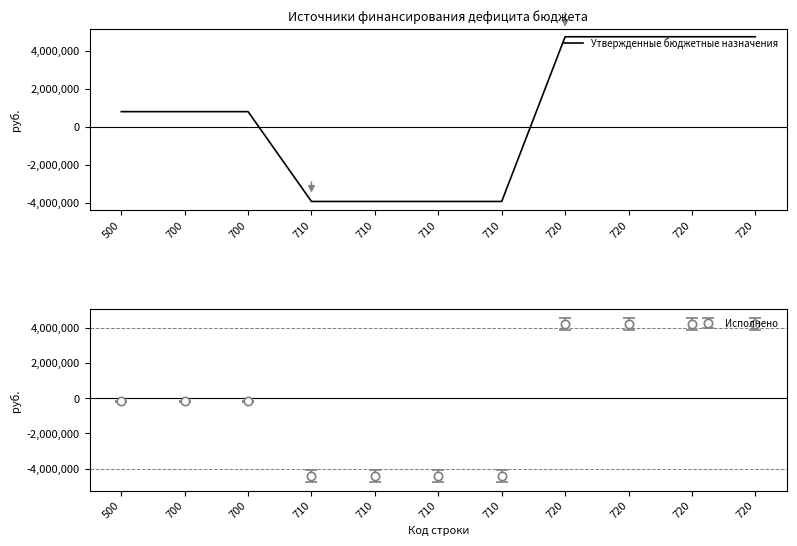

Is it true that the value at 720 is 6912499?

False